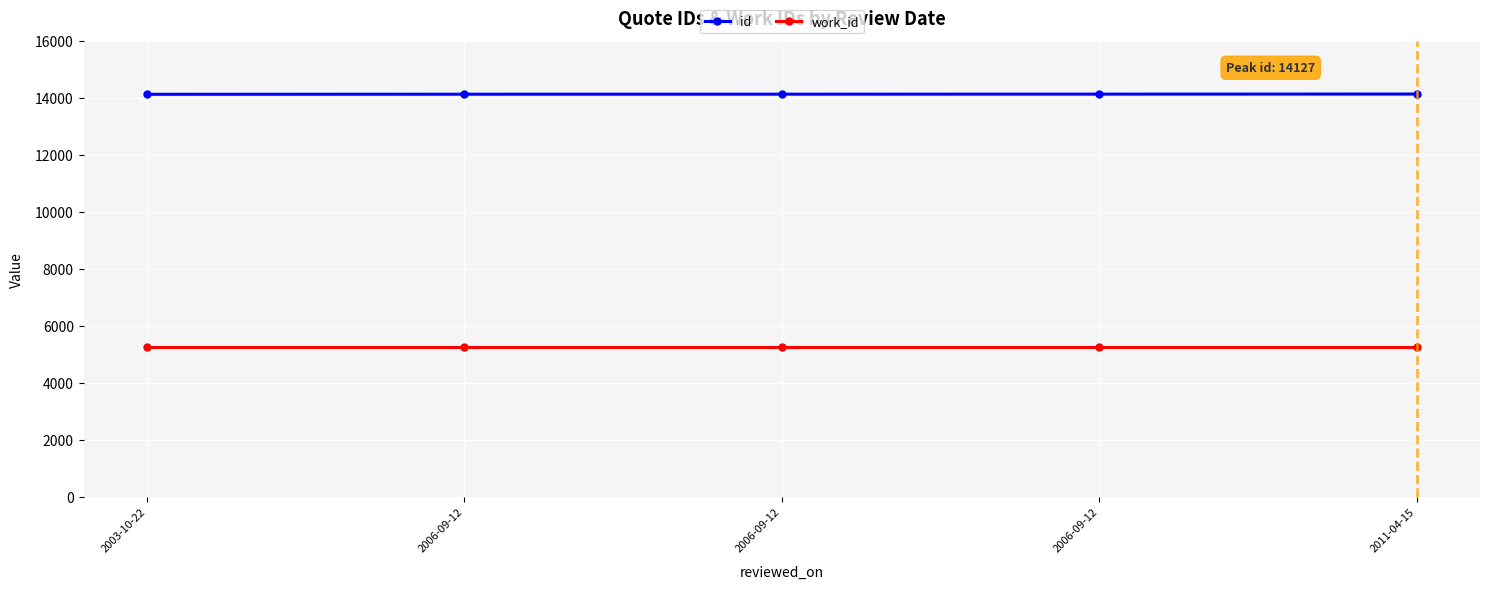

Between 2006-09-12 and 2006-09-12, which is larger?

2006-09-12